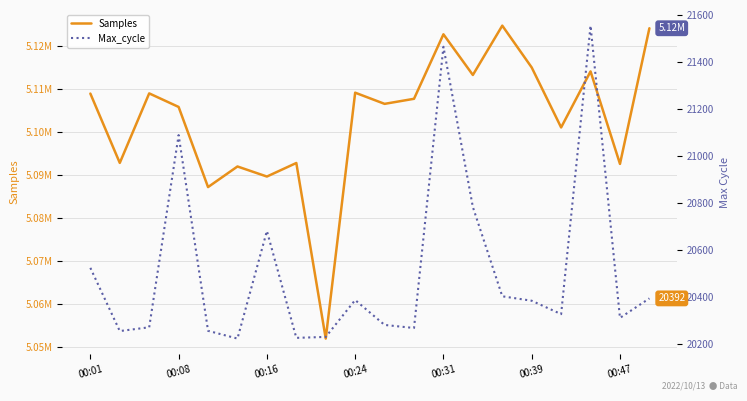

Count the number of categories in the chart.

20